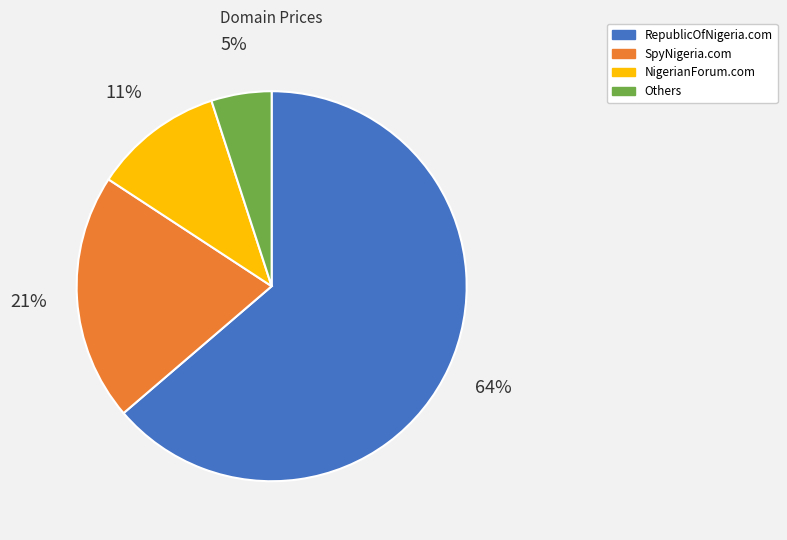

To the nearest percent, what is the average slice percentage?

25%